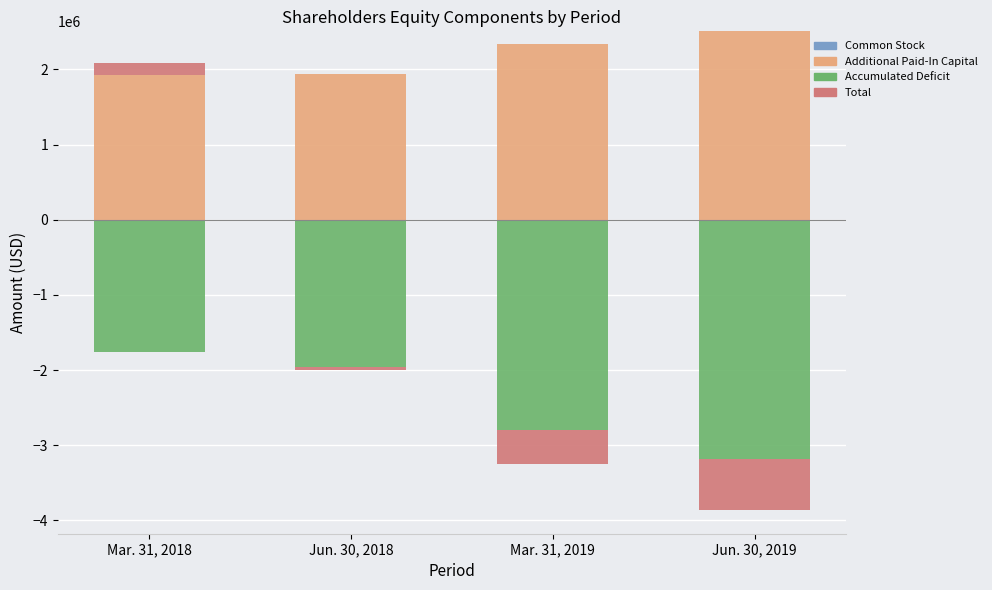

Is it true that Total equals 164920 at Mar. 31, 2018?

True